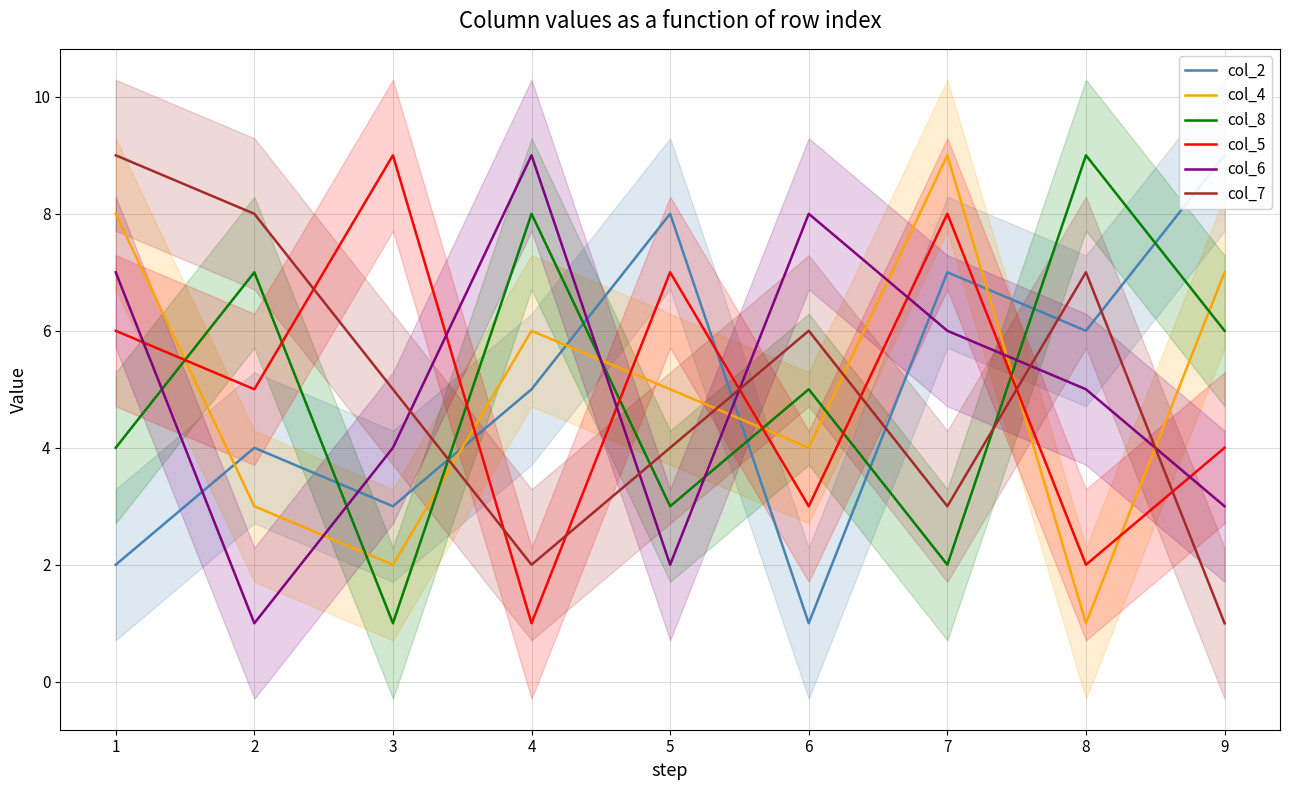

At which category is the sum across all series the highest?

1